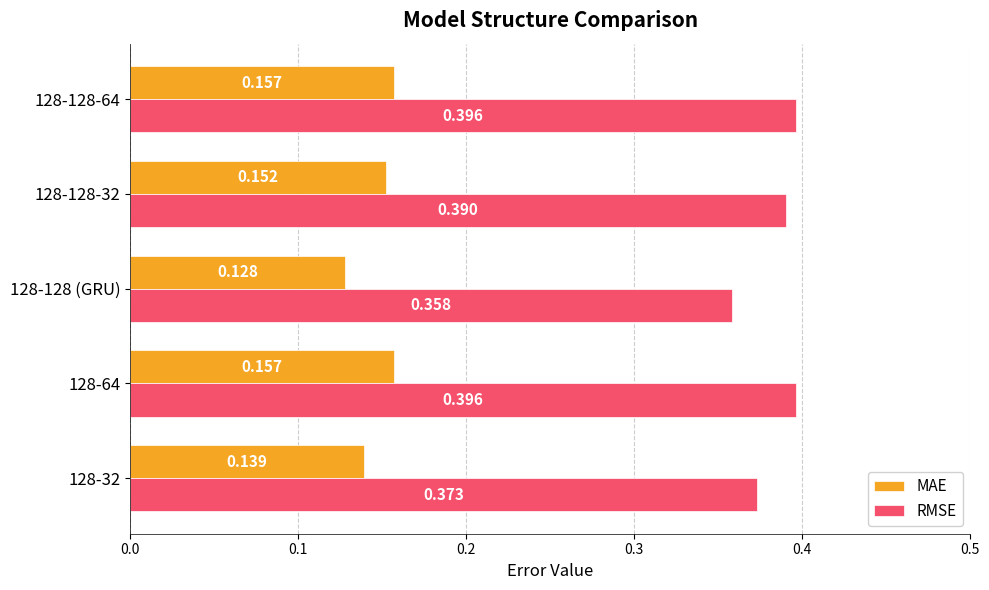

Rank the series at 128-32 from lowest to highest value.

MAE, RMSE